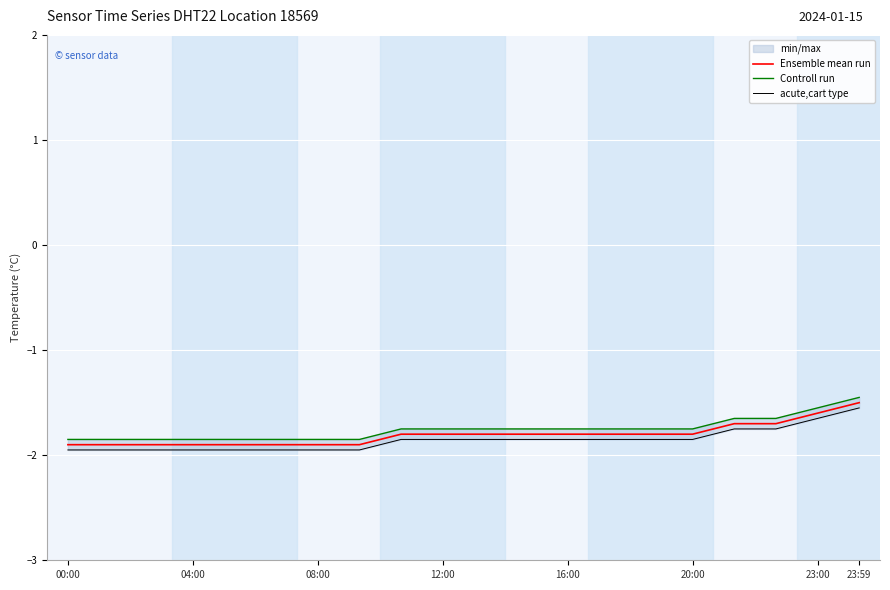

What is the total value across all series at 14?

-5.4